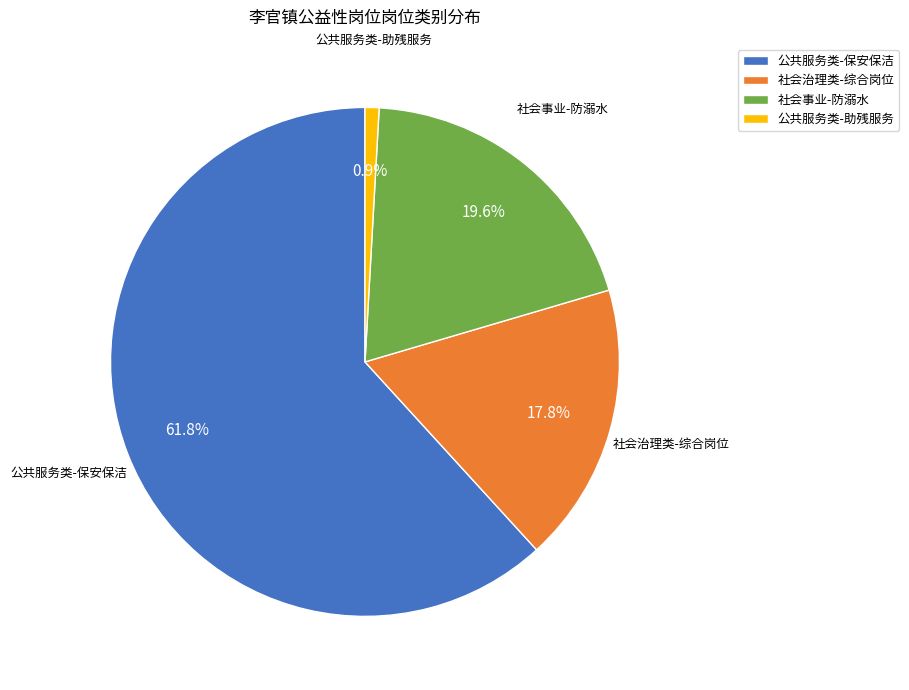

Which has a higher value, 公共服务类-保安保洁 or 公共服务类-助残服务?

公共服务类-保安保洁